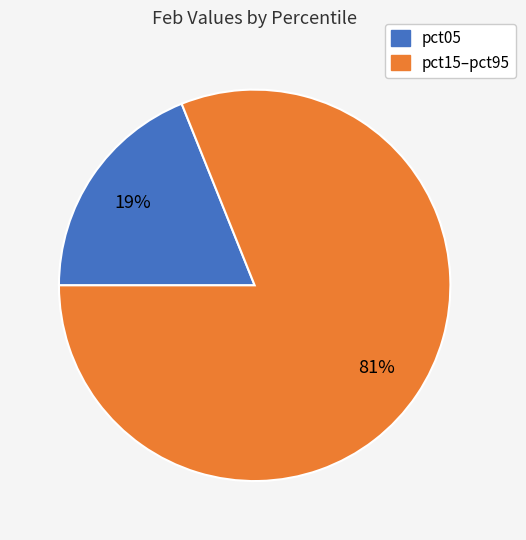

To the nearest percent, what is the difference between the largest and smallest slice percentages?

62%